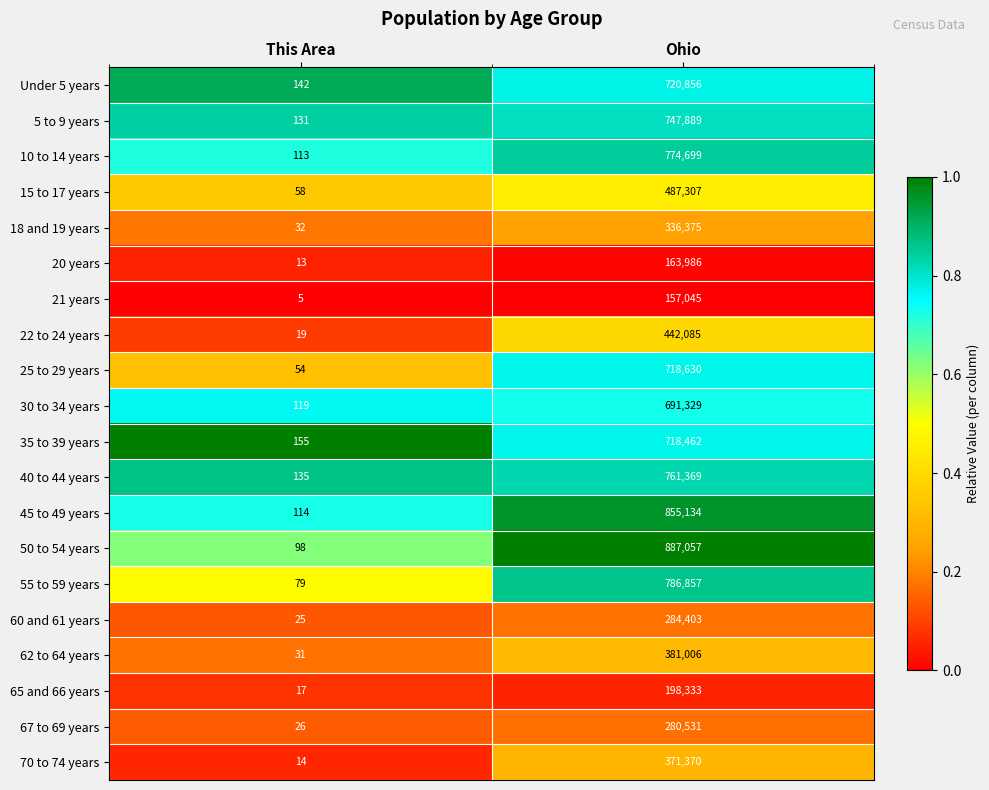

At which category is the sum across all series the highest?

Ohio